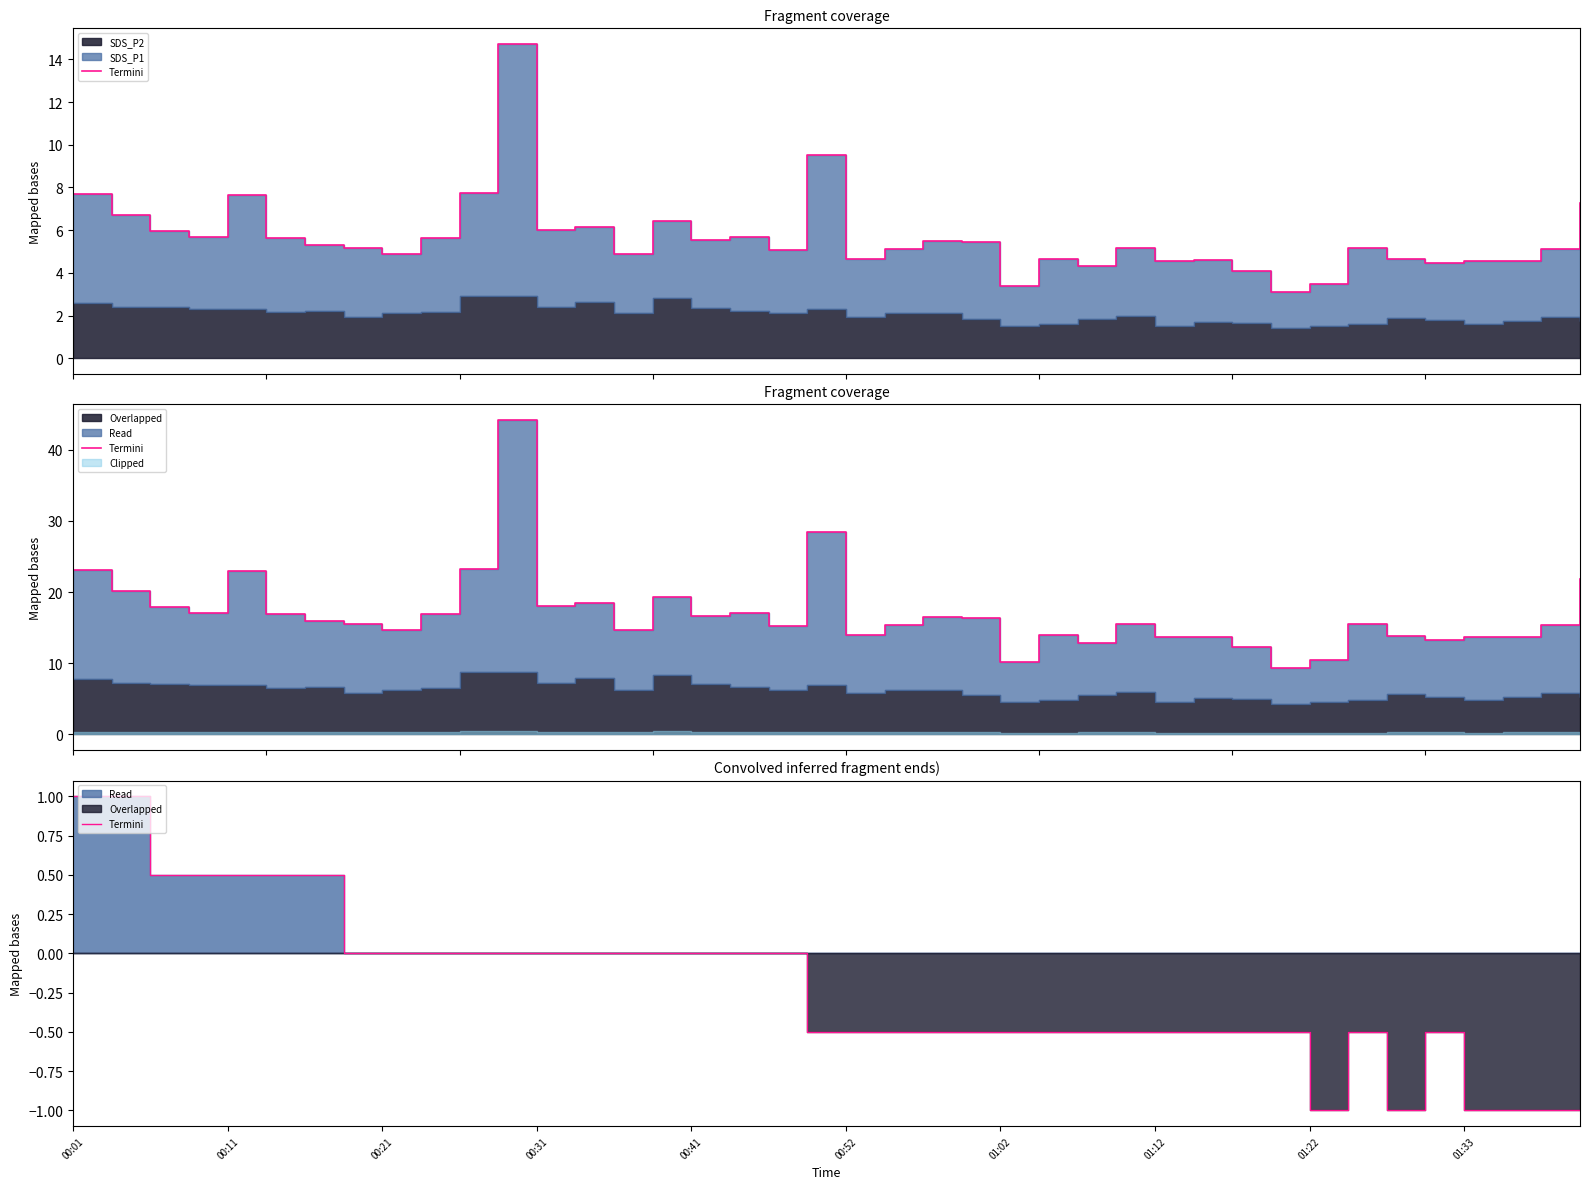

What value does the data have at 38?

-1.0